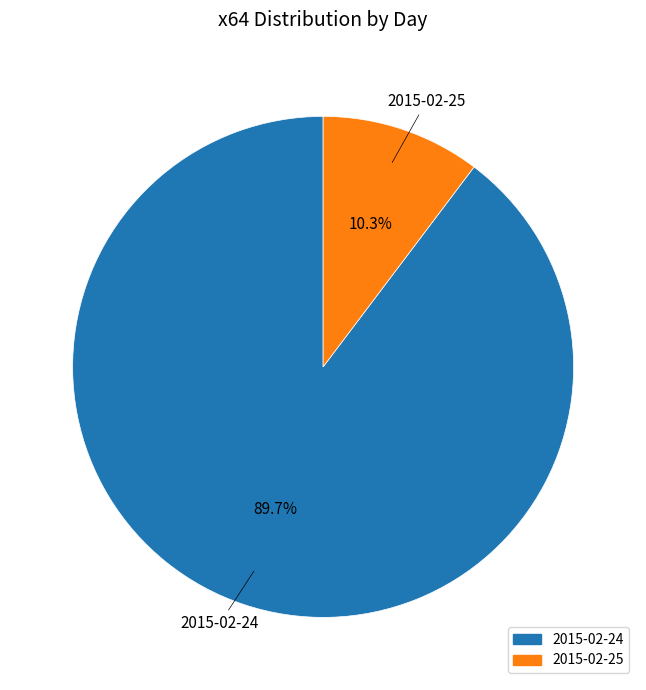

The 2015-02-25 slice represents 10% of the pie. True or false?

True